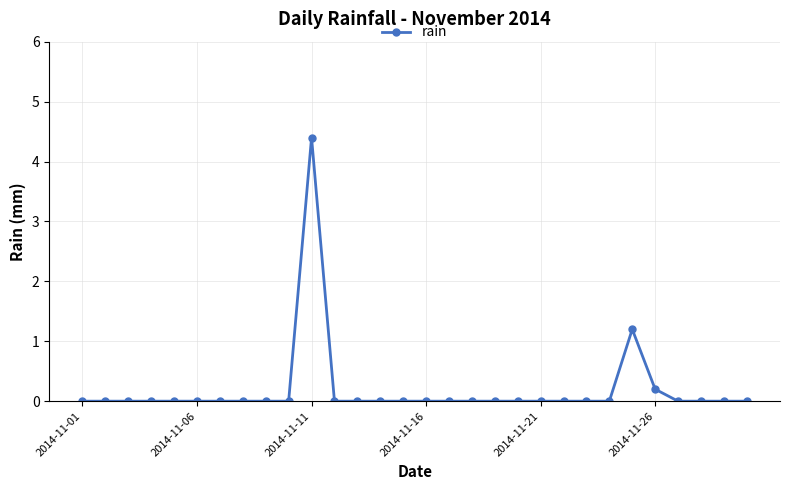

What is the value of the 11th point from the left?

4.4